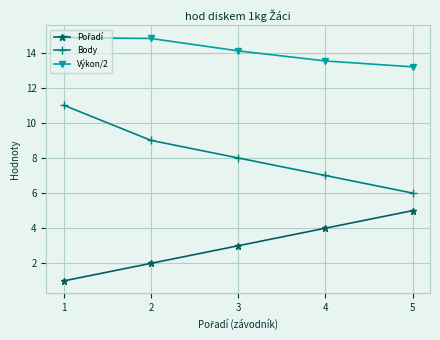

What is the total value across all series at 5?

24.2